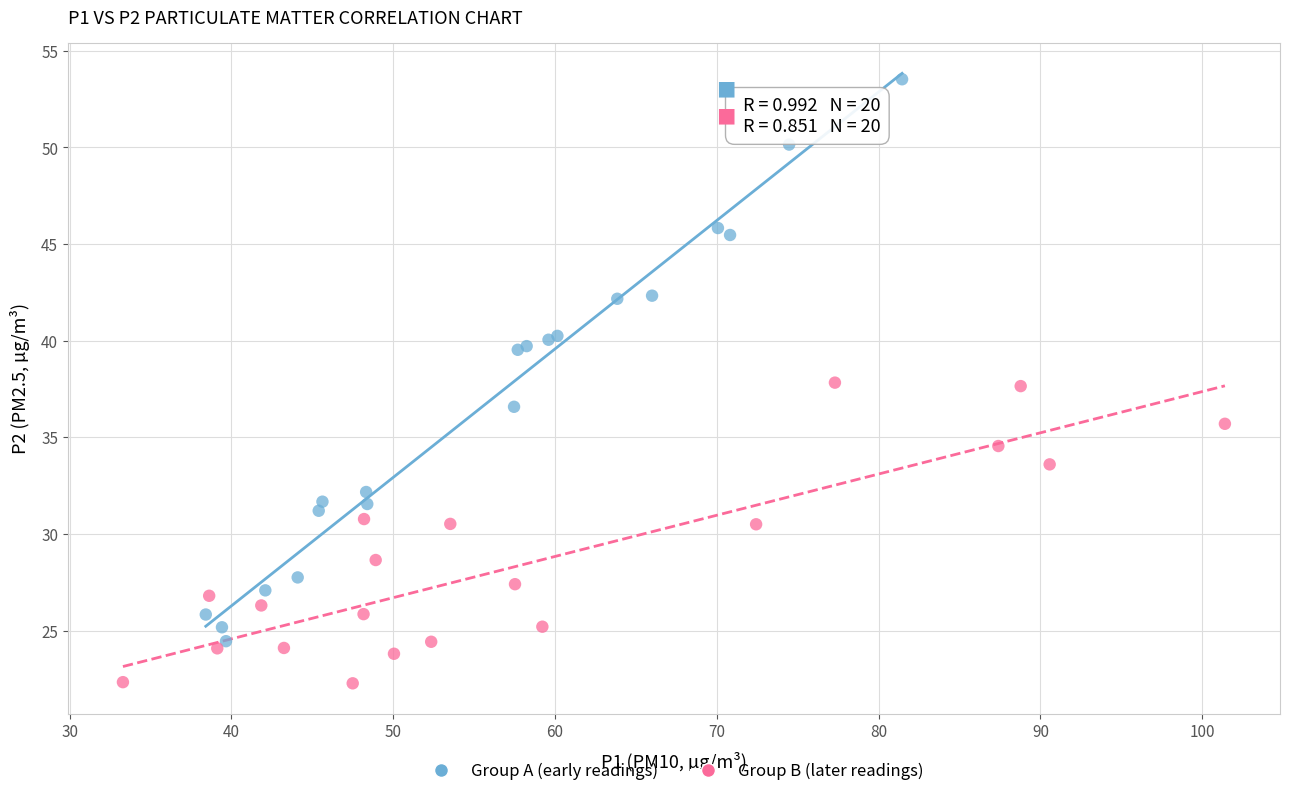

Which series contains the highest Y value?

Group A (early readings)